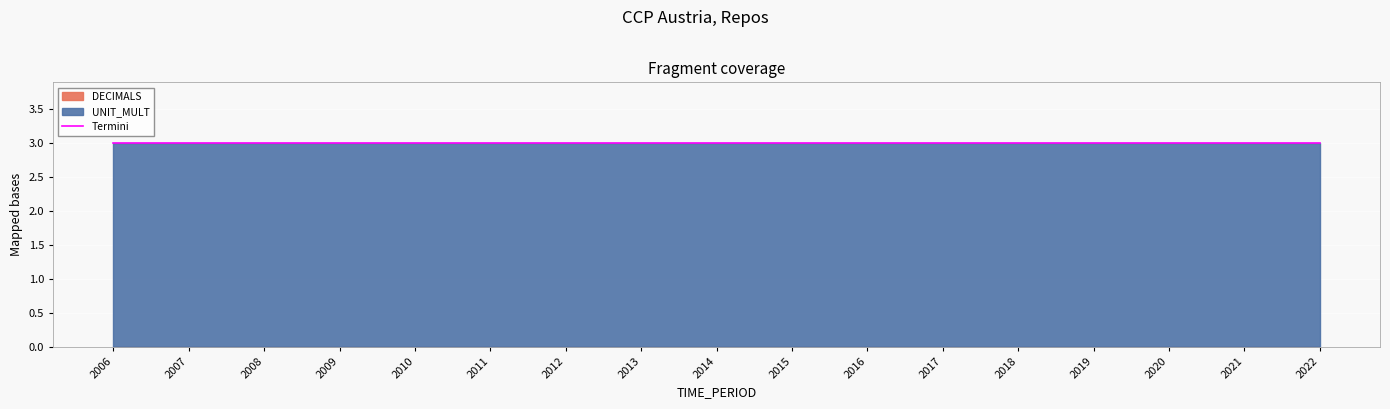

Which series has the widest spread of values?

DECIMALS